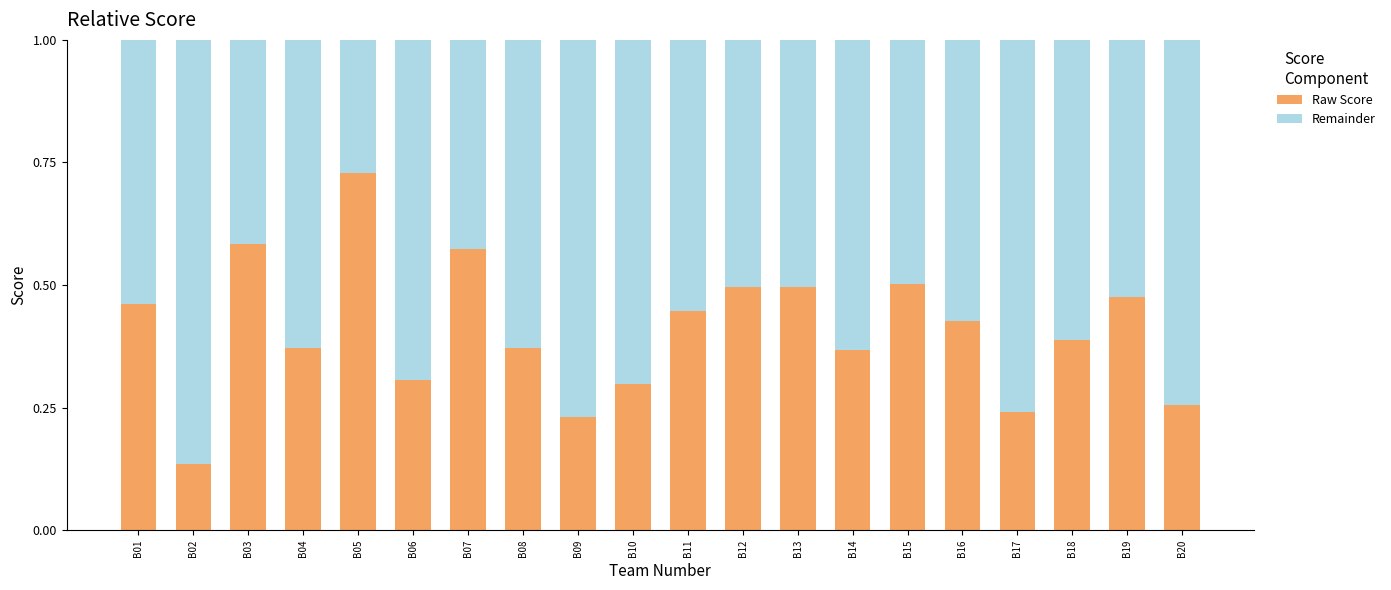

Which category has the lowest value in the Raw Score series?

B02